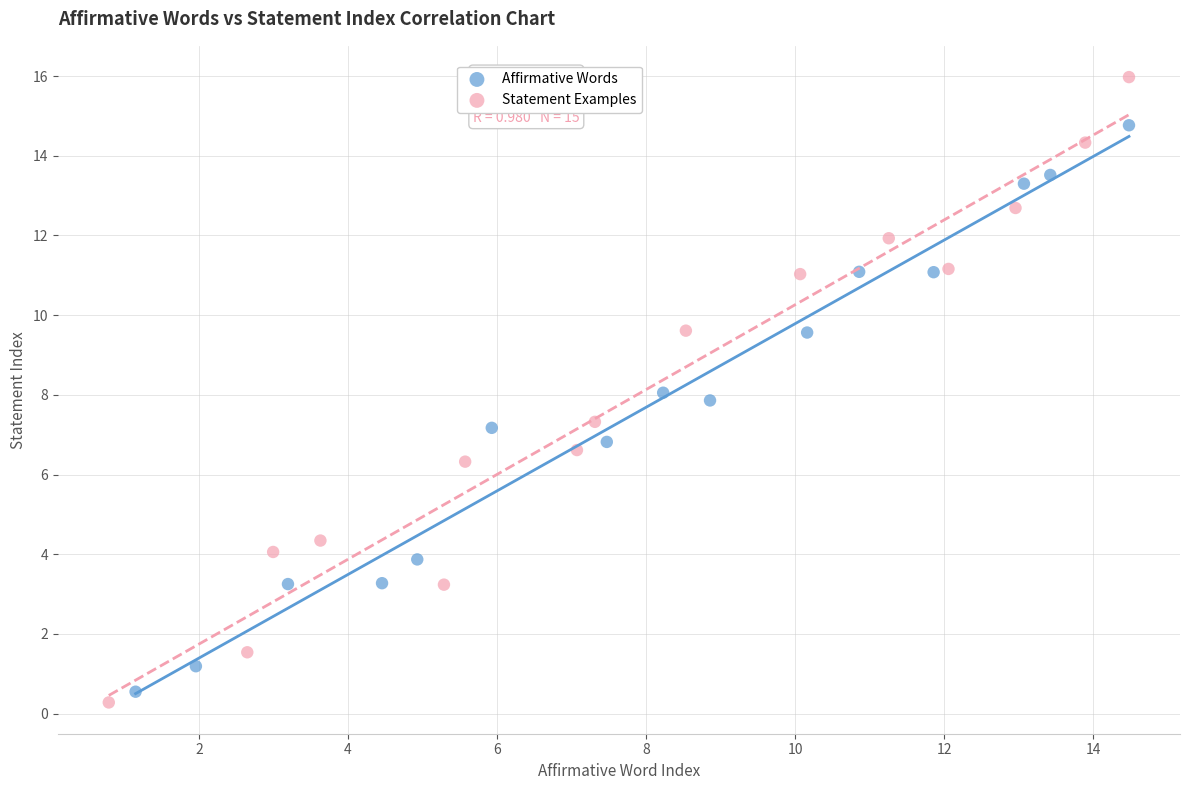

Which series has the largest Y range (max minus min)?

Statement Examples